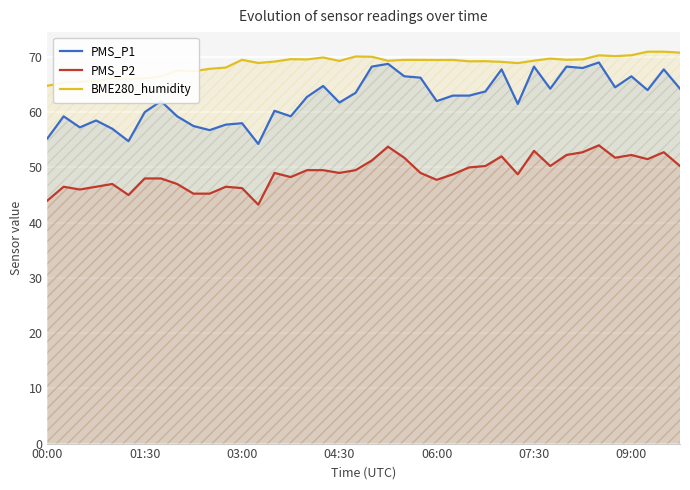

True or false: PMS_P2 has a value of 53.0 at 07:30.

True